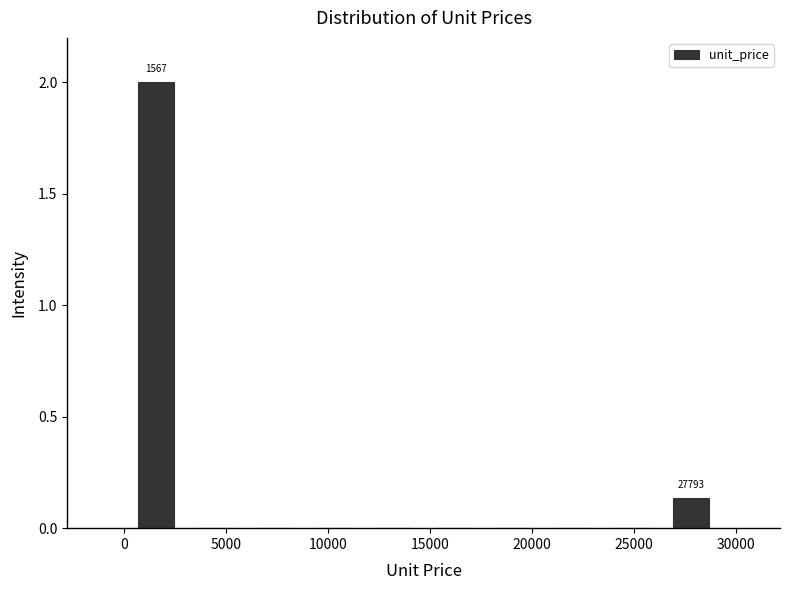

Which range on the x-axis has the tallest bar?

0 to 3000